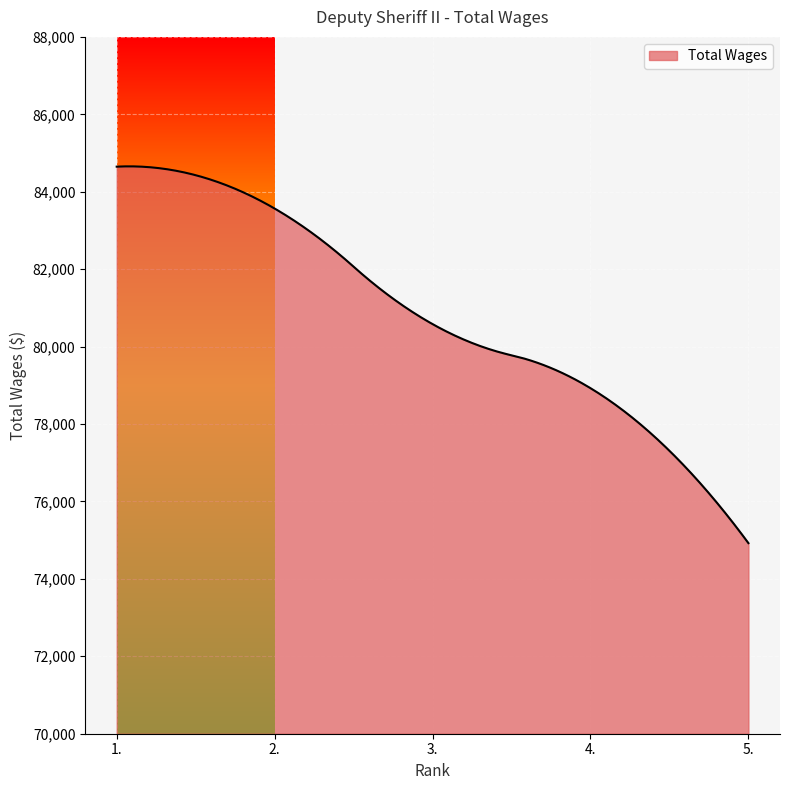

How many lines are shown in the chart?

1